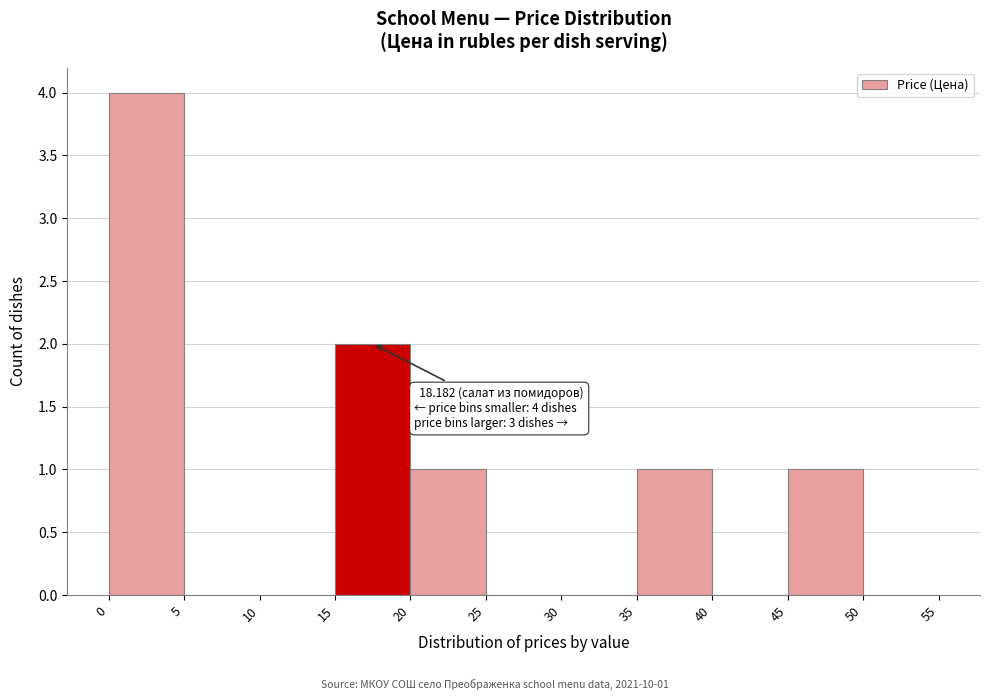

Which range on the x-axis has the tallest bar?

0 to 5